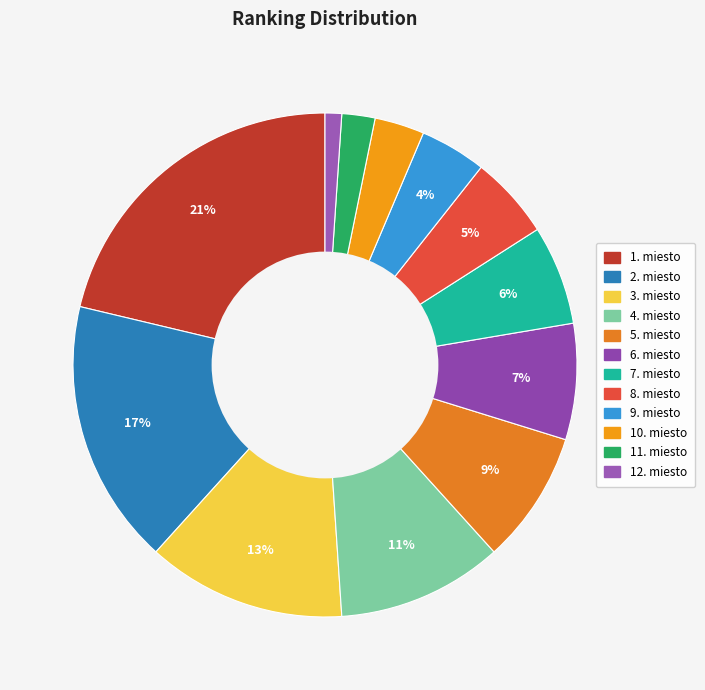

Rank the categories by value from highest to lowest.

1. miesto, 2. miesto, 3. miesto, 4. miesto, 5. miesto, 6. miesto, 7. miesto, 8. miesto, 9. miesto, 10. miesto, 11. miesto, 12. miesto